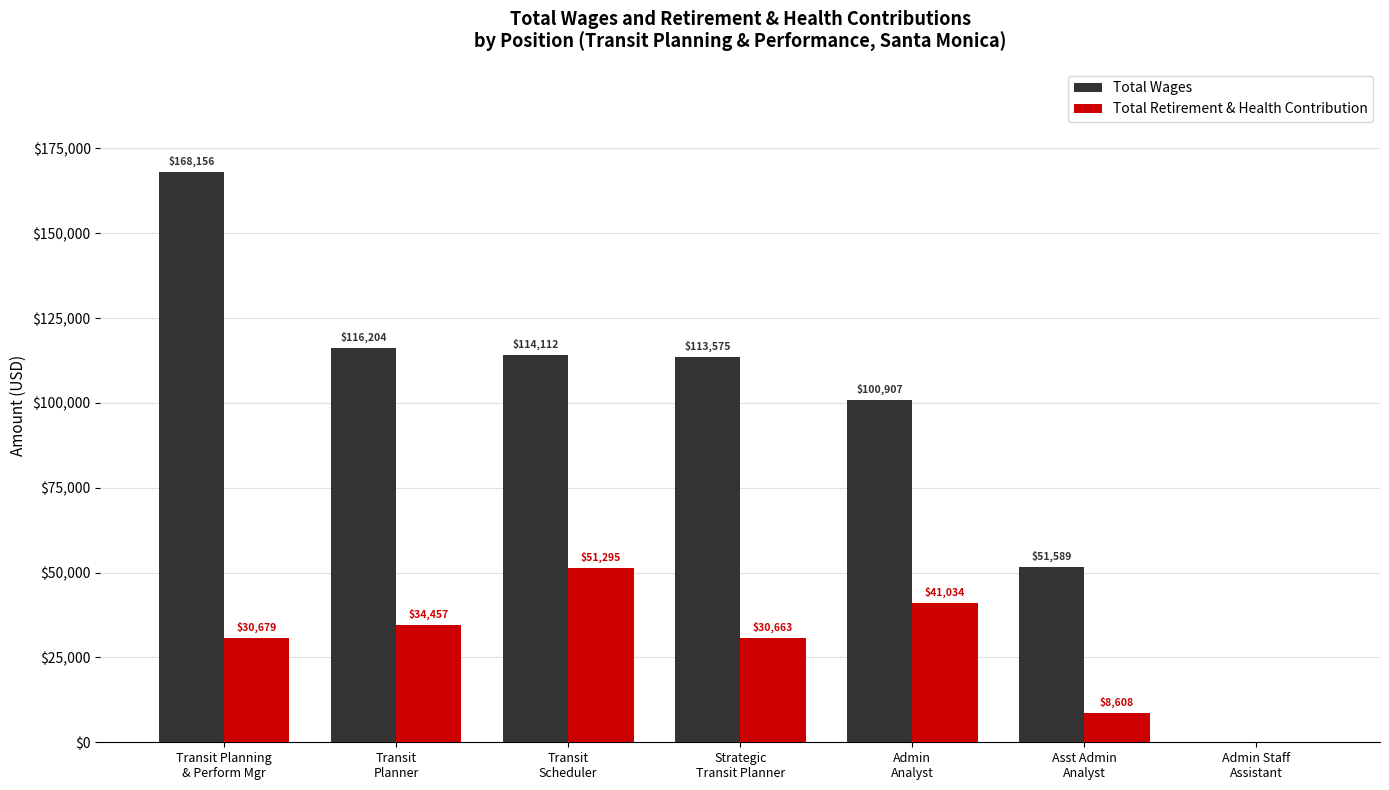

Which series has the largest total across all categories?

Total Wages